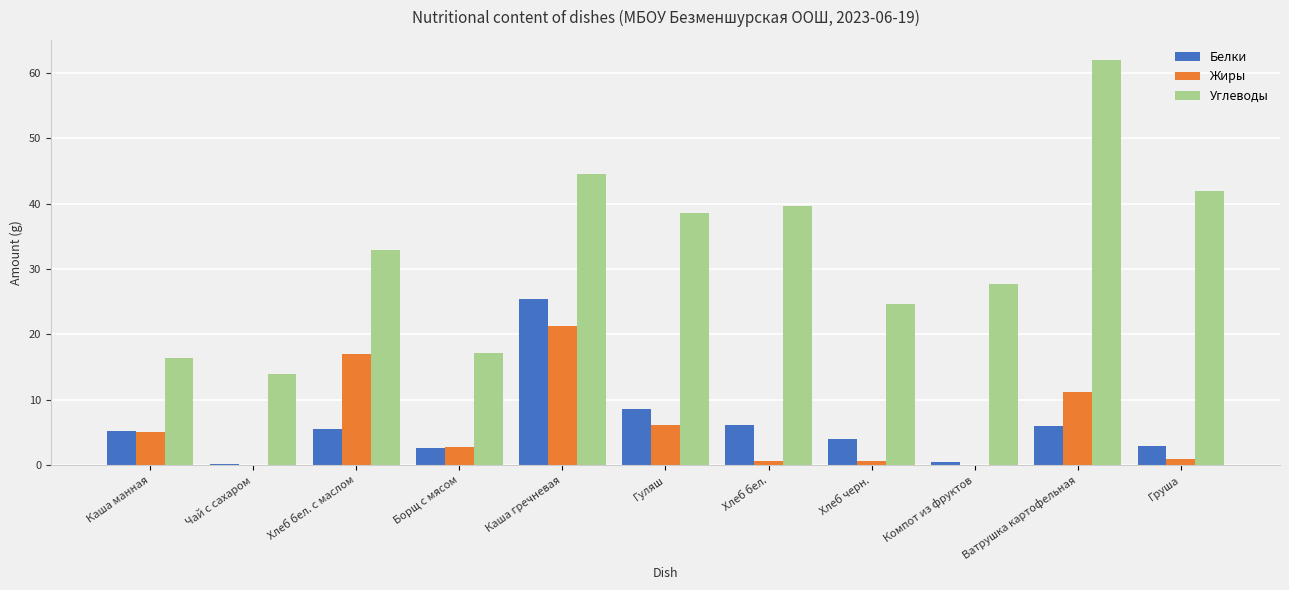

What is the average value of the Углеводы series?

32.7